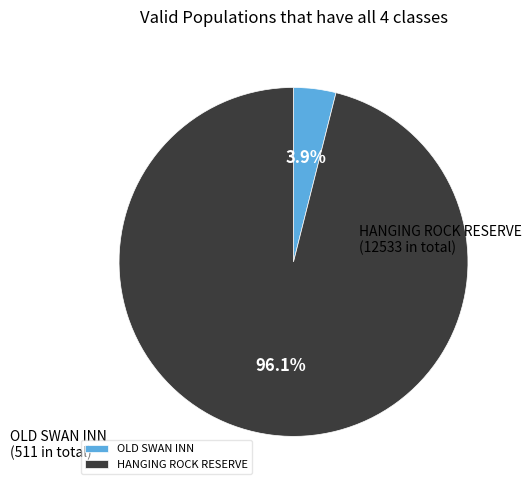

Which slice is the smallest?

OLD SWAN INN